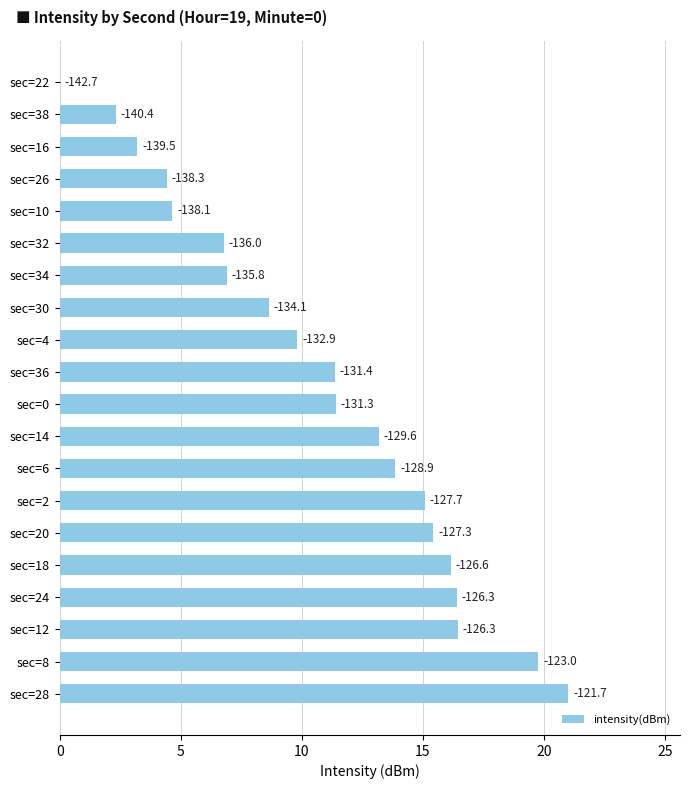

Are the bars horizontal?

Yes